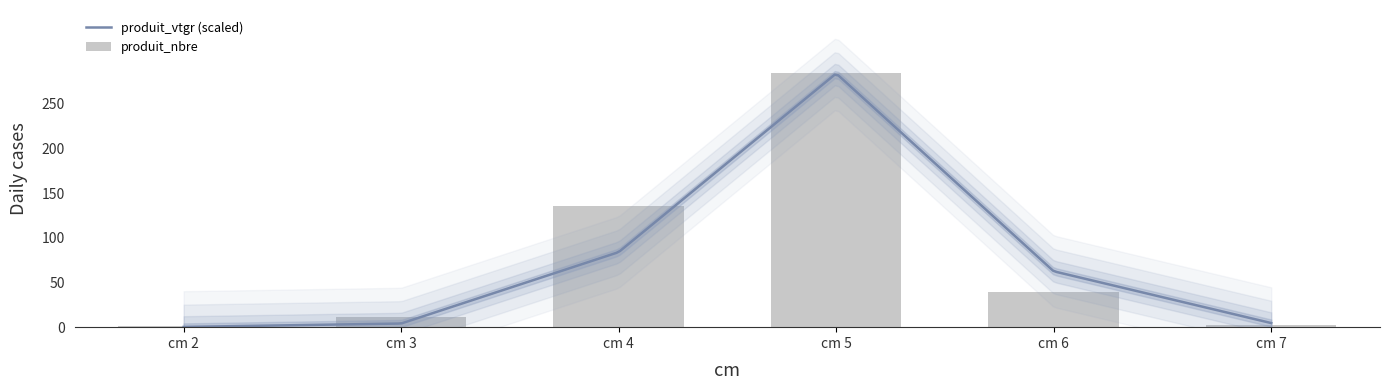

What is the sum of all values?

473